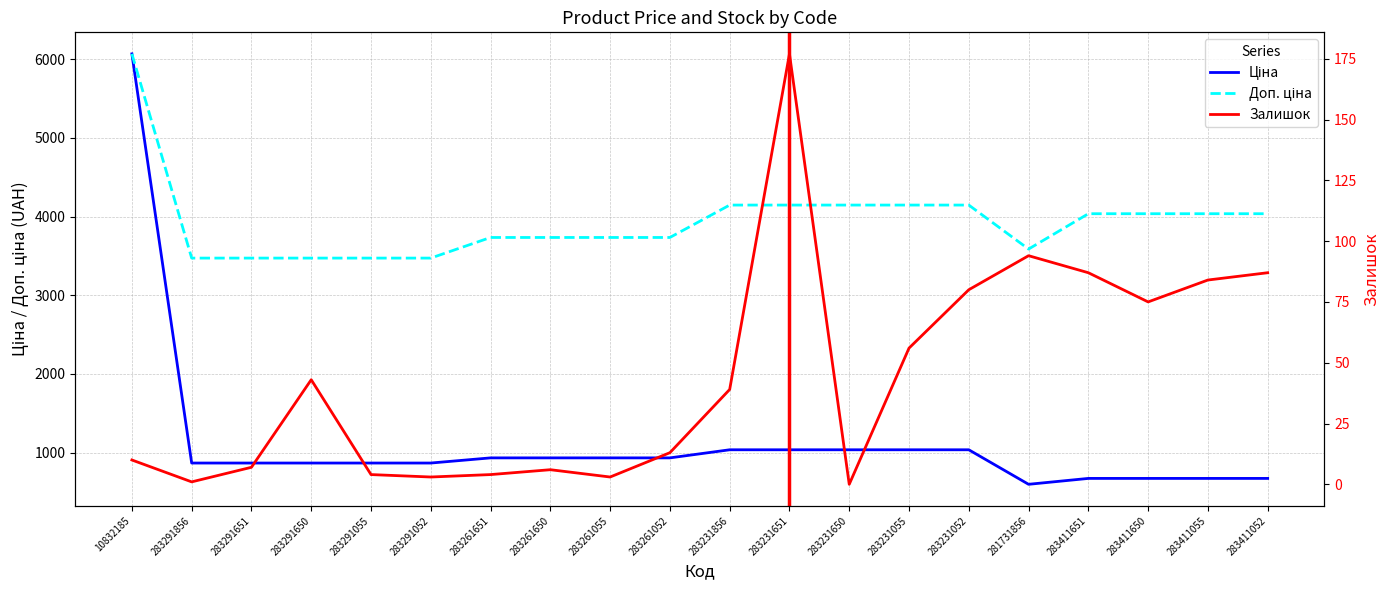

Rank the series at 283231856 from highest to lowest value.

Доп. ціна, Ціна, Залишок